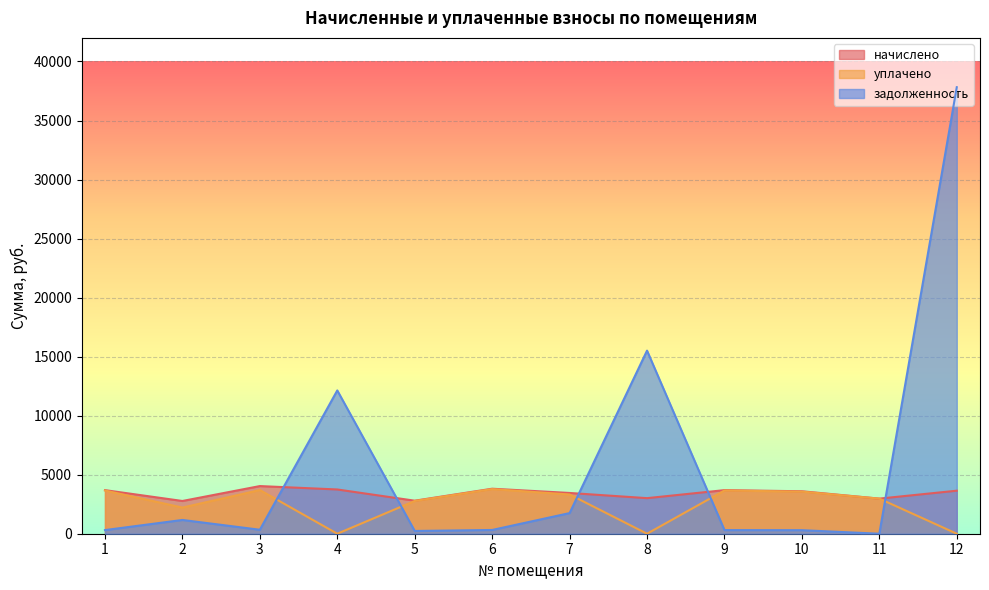

True or false: задолженность and уплачено intersect in this chart.

True